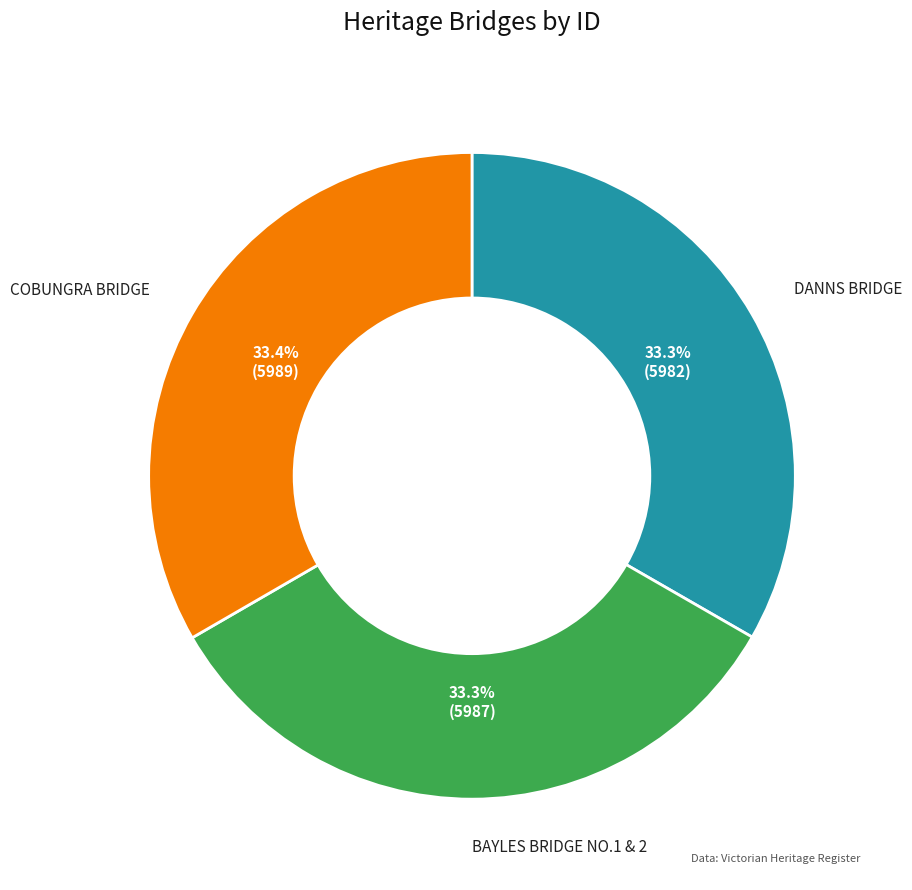

What percentage is the DANNS BRIDGE slice, to the nearest percent?

33%